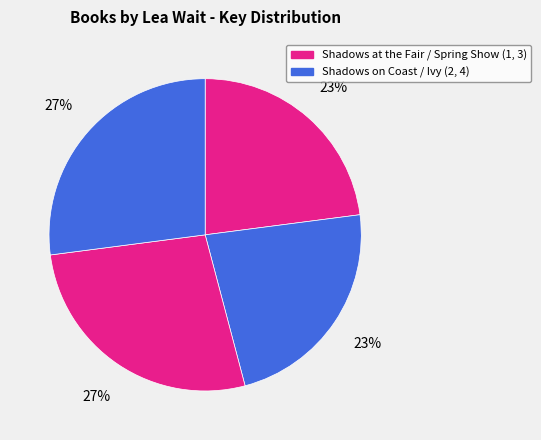

To the nearest percent, what is the average slice percentage?

25%